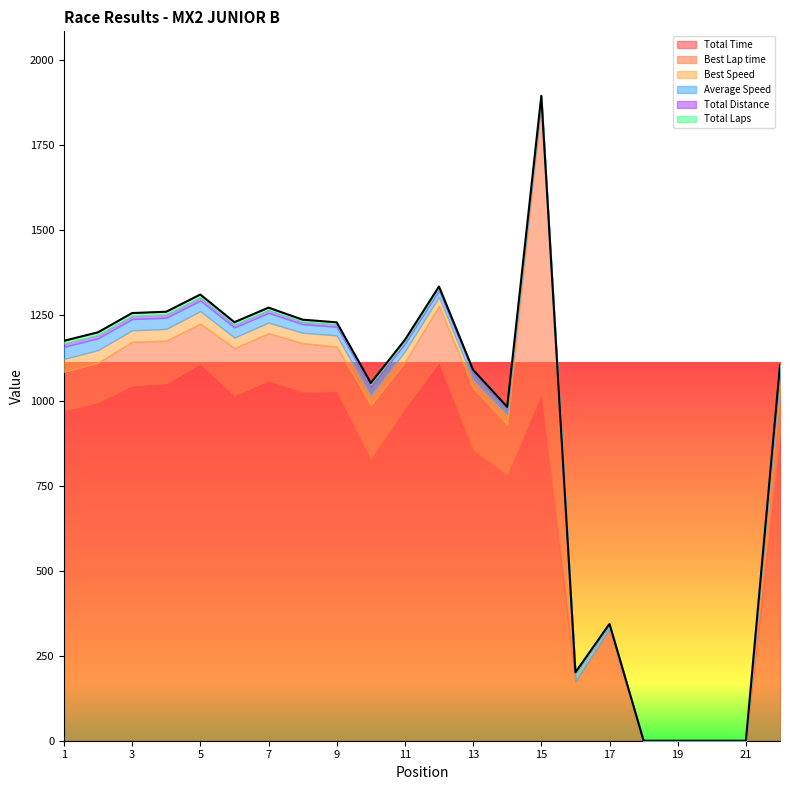

How many values in Total Time are above zero?

18